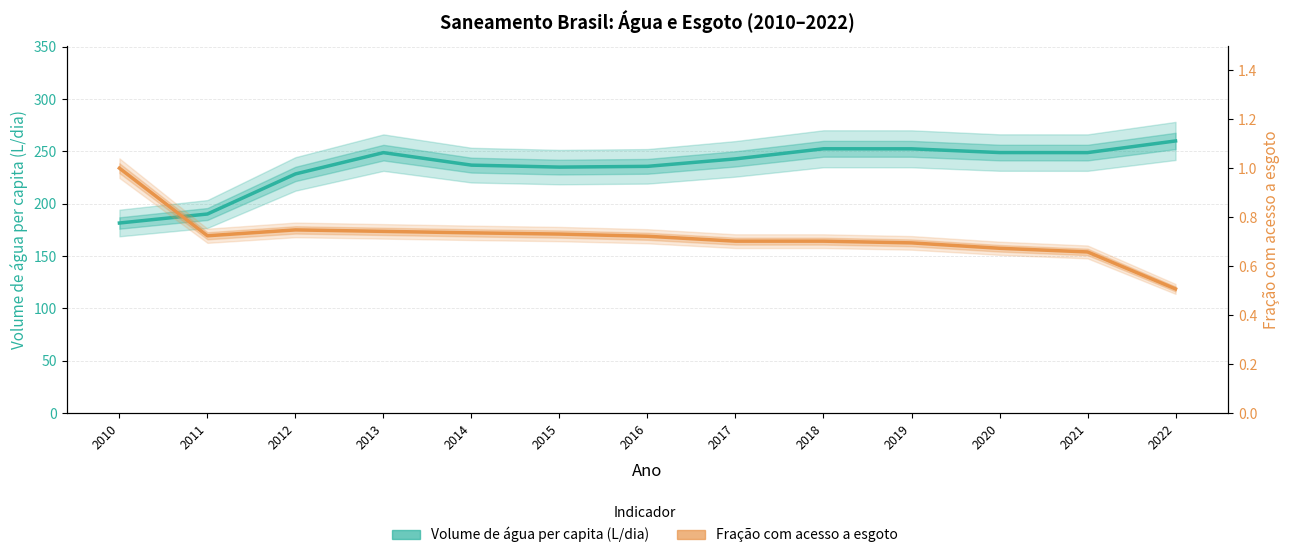

True or false: Parcela da pop. com acesso a esgoto and Volume de água consumida per capita (L/dia) cross at least once.

False